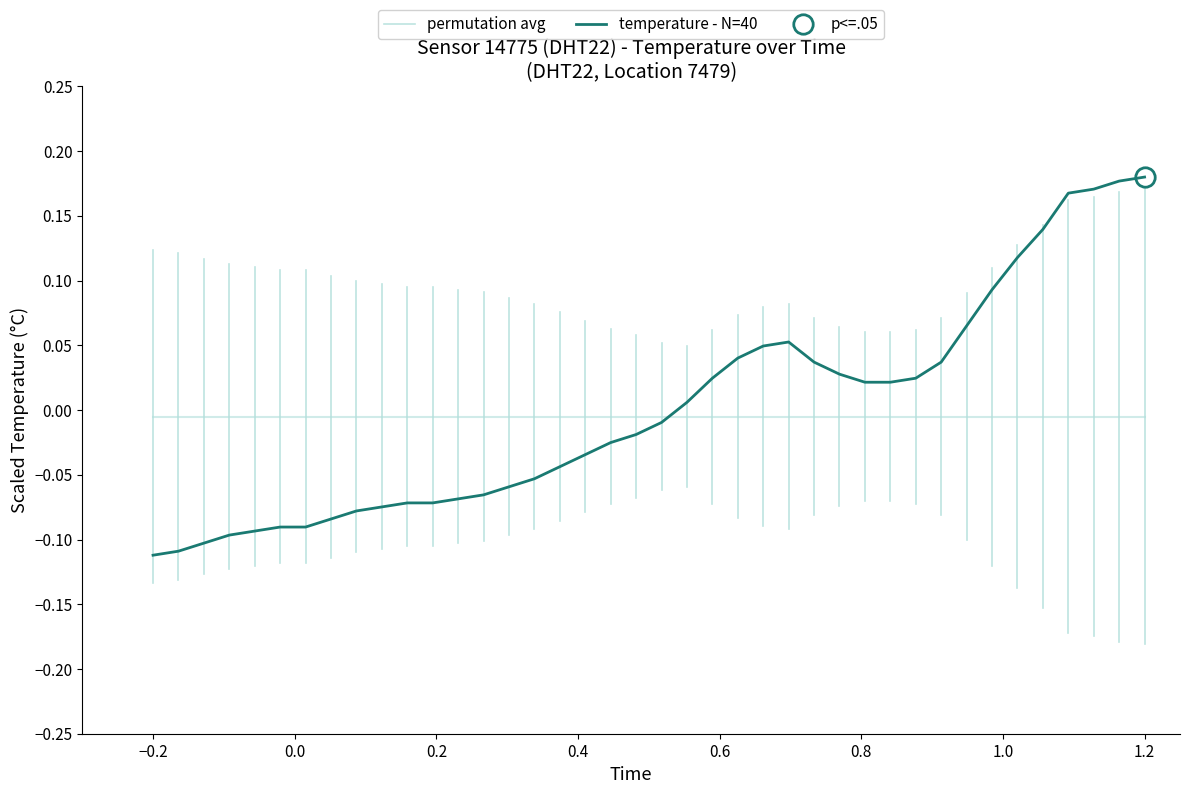

How many points are higher than both their immediate neighbors (excluding endpoints)?

1